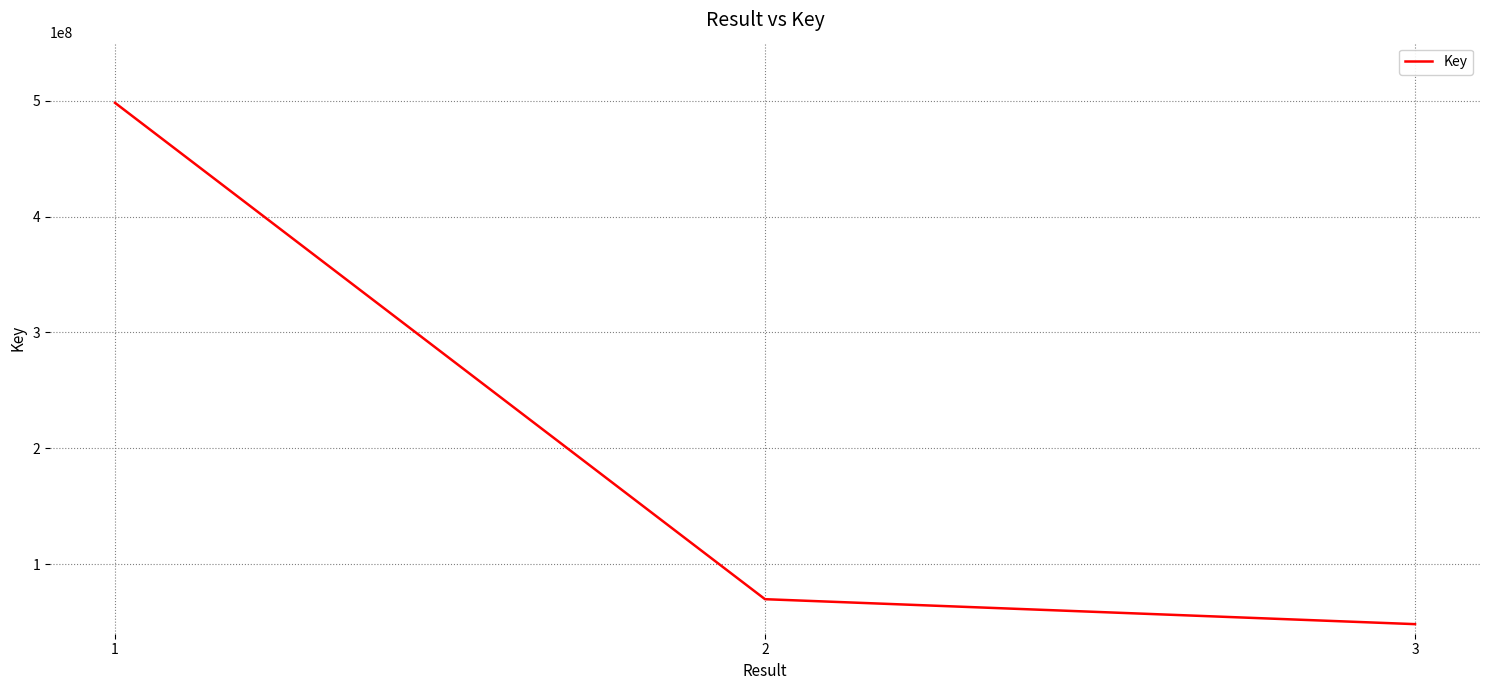

How many lines are shown in the chart?

1